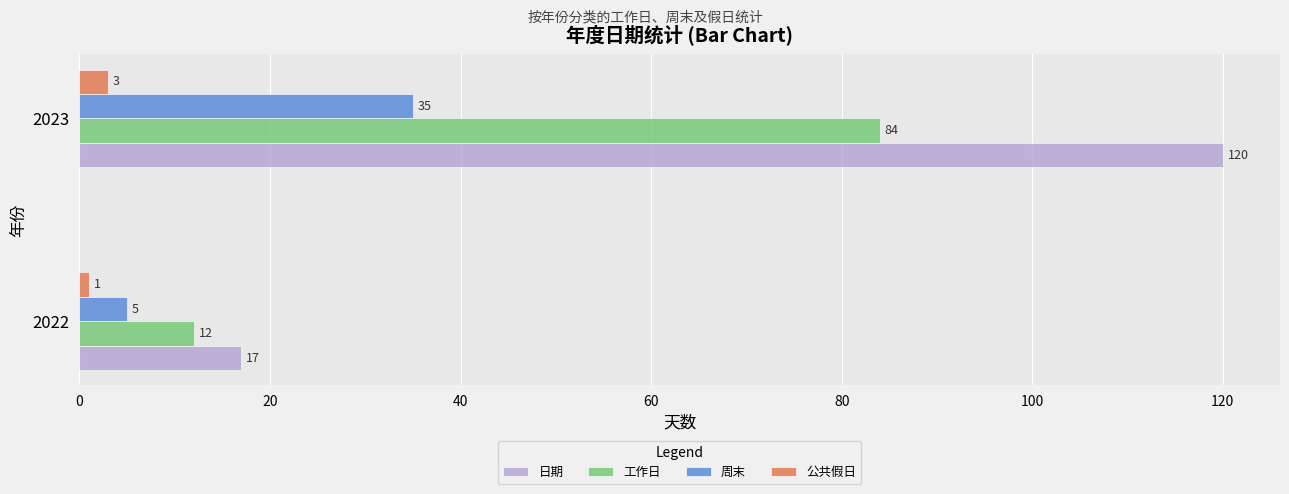

Count the 公共假日 values in the range 1 to 3.

2